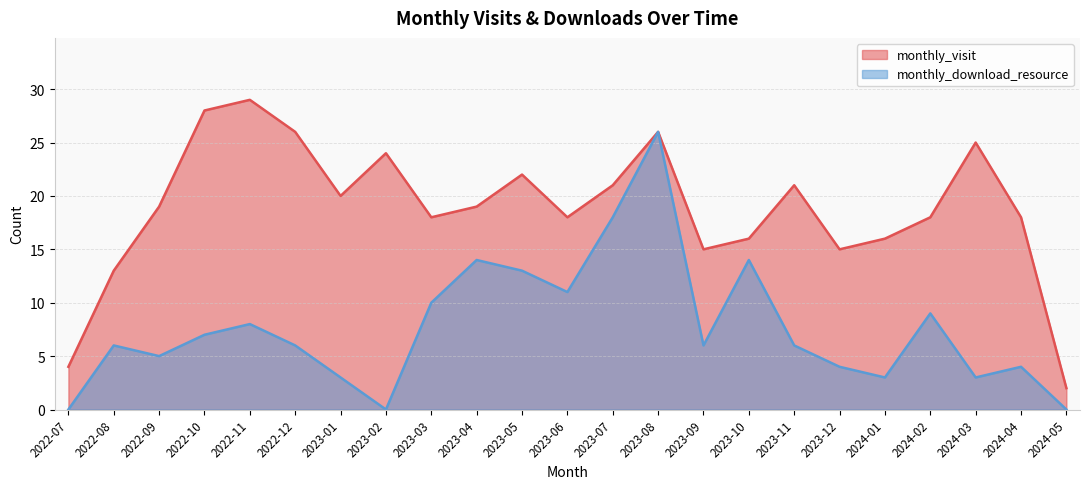

What is the average value of the monthly_download_resource series?

8